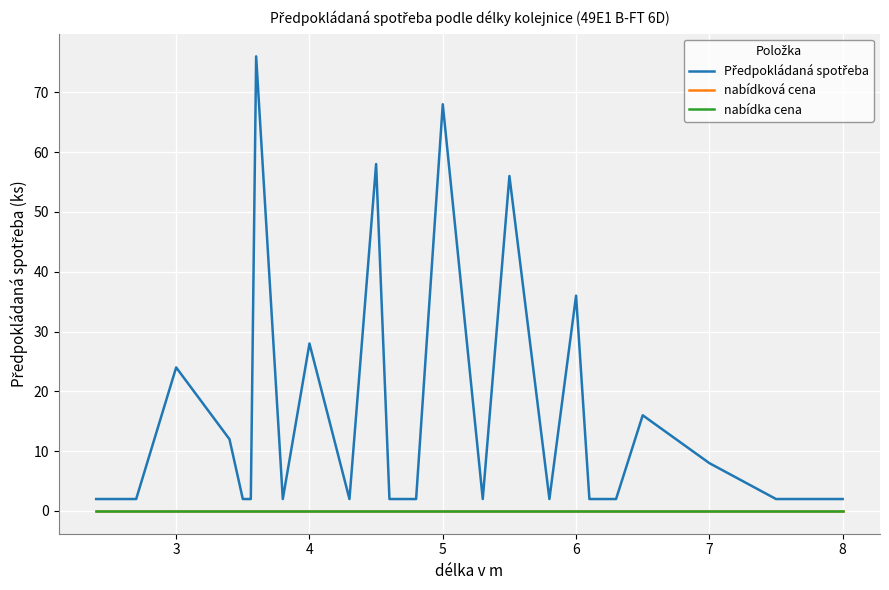

Does the chart display data point markers on the line(s)?

No